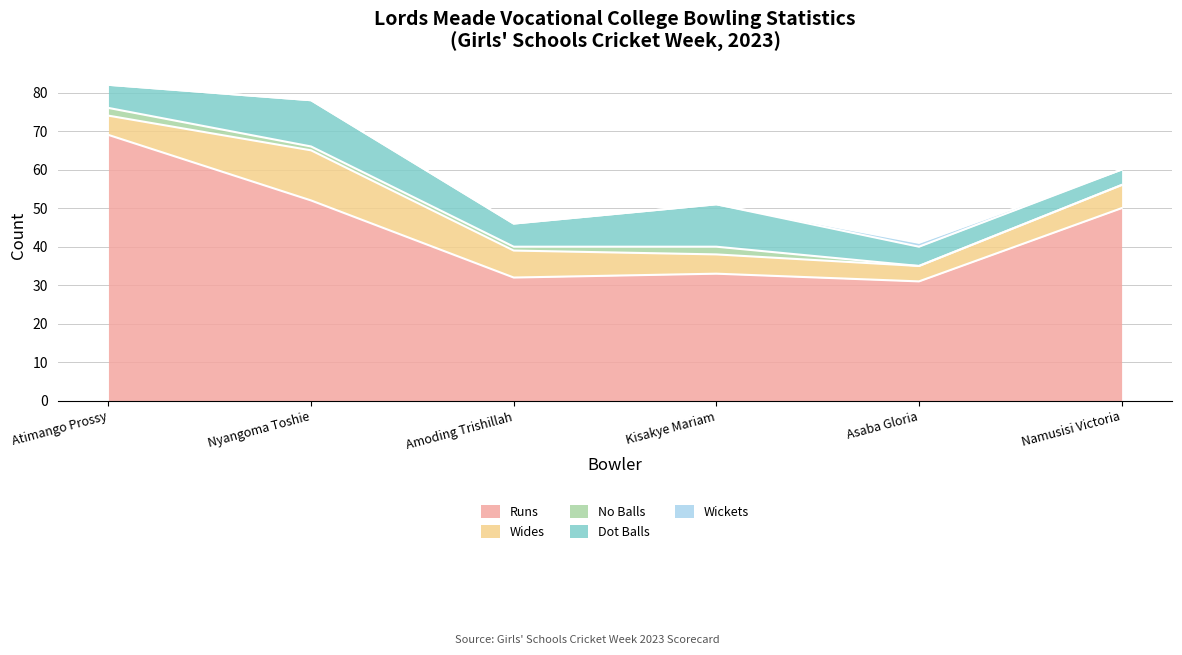

Reading left to right, extract all data points from this chart.

Runs: Atimango Prossy=69	Nyangoma Toshie=52	Amoding Trishillah=32	Kisakye Mariam=33	Asaba Gloria=31	Namusisi Victoria=50
Wides: Atimango Prossy=5	Nyangoma Toshie=13	Amoding Trishillah=7	Kisakye Mariam=5	Asaba Gloria=4	Namusisi Victoria=6
No Balls: Atimango Prossy=2	Nyangoma Toshie=1	Amoding Trishillah=1	Kisakye Mariam=2	Asaba Gloria=0	Namusisi Victoria=0
Dot Balls: Atimango Prossy=6	Nyangoma Toshie=12	Amoding Trishillah=6	Kisakye Mariam=11	Asaba Gloria=5	Namusisi Victoria=4
Wickets: Atimango Prossy=0	Nyangoma Toshie=0	Amoding Trishillah=0	Kisakye Mariam=0	Asaba Gloria=1	Namusisi Victoria=0